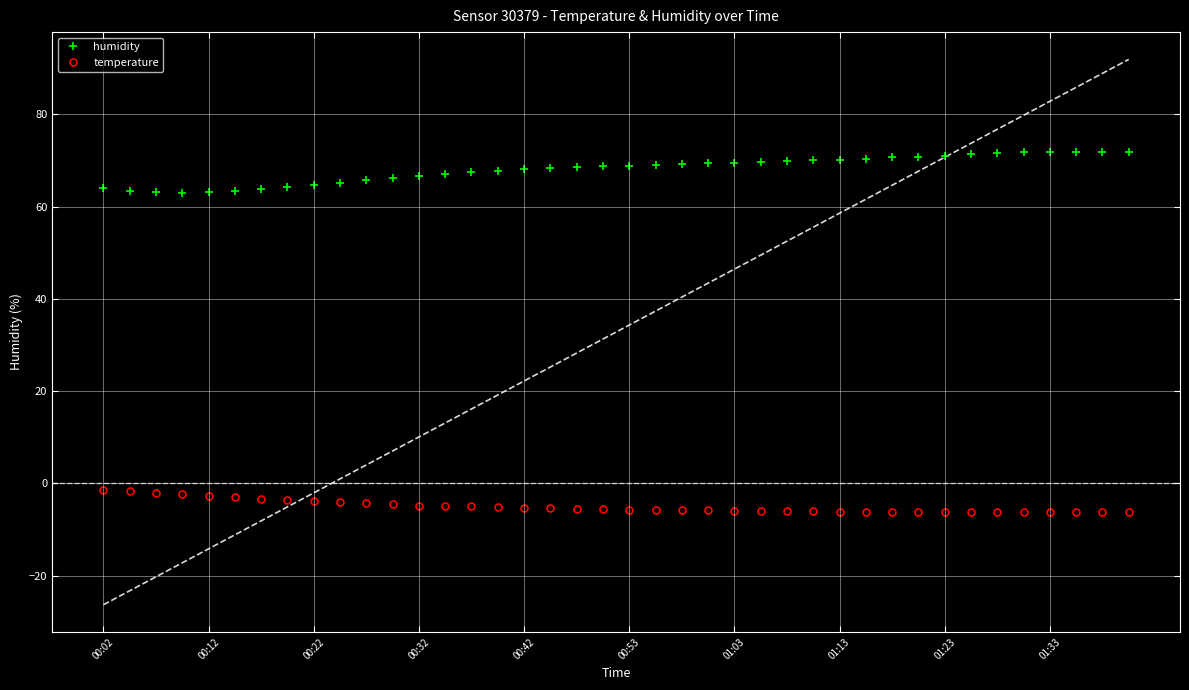

How many lines are shown in the chart?

2